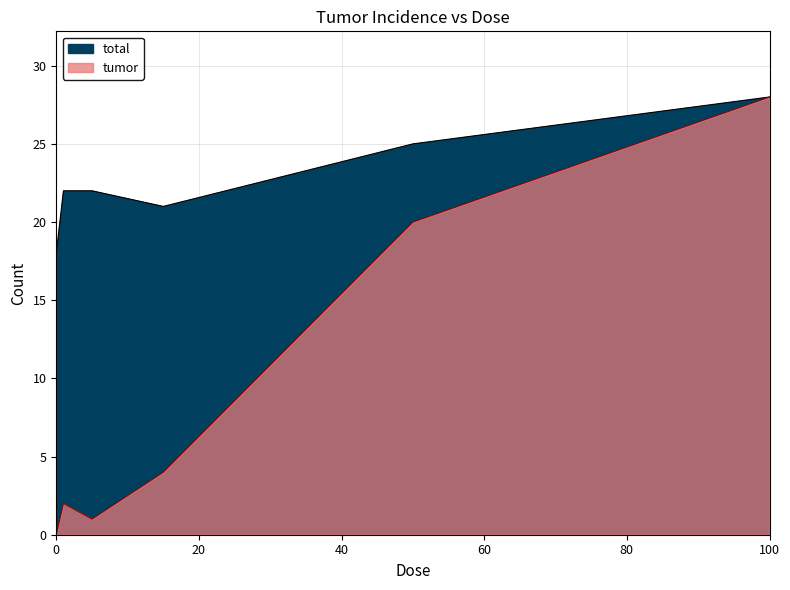

How many series are shown in this chart?

2